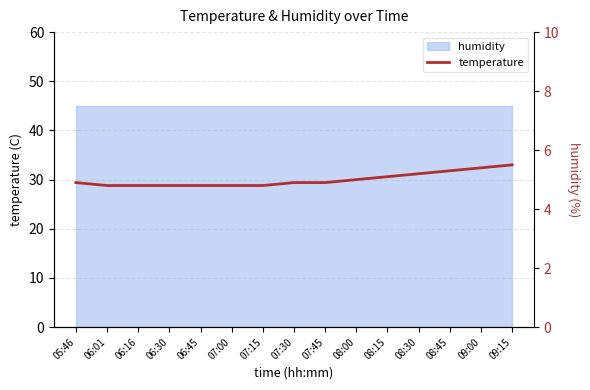

Rank the categories by value from lowest to highest.

06:01, 06:16, 06:30, 06:45, 07:00, 07:15, 05:46, 07:30, 07:45, 08:00, 08:15, 08:30, 08:45, 09:00, 09:15